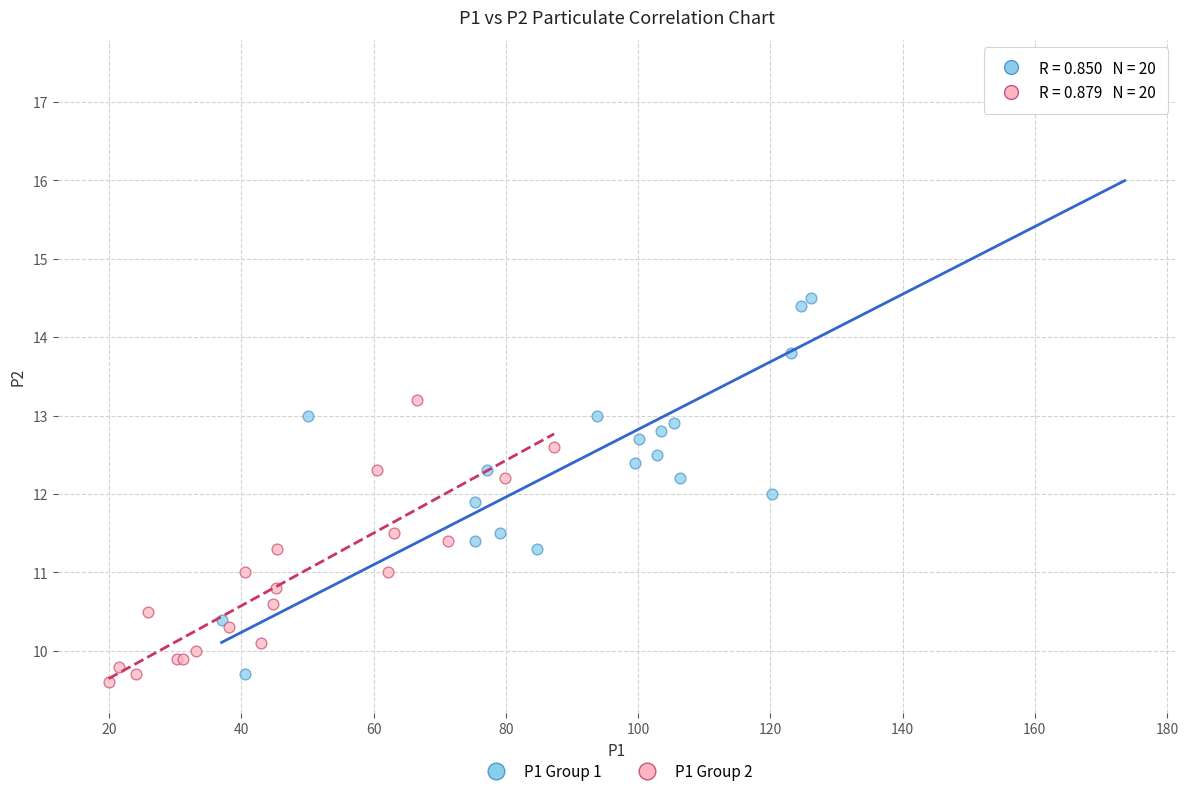

What are all the series names shown in the legend?

P1 Group 1, P1 Group 2